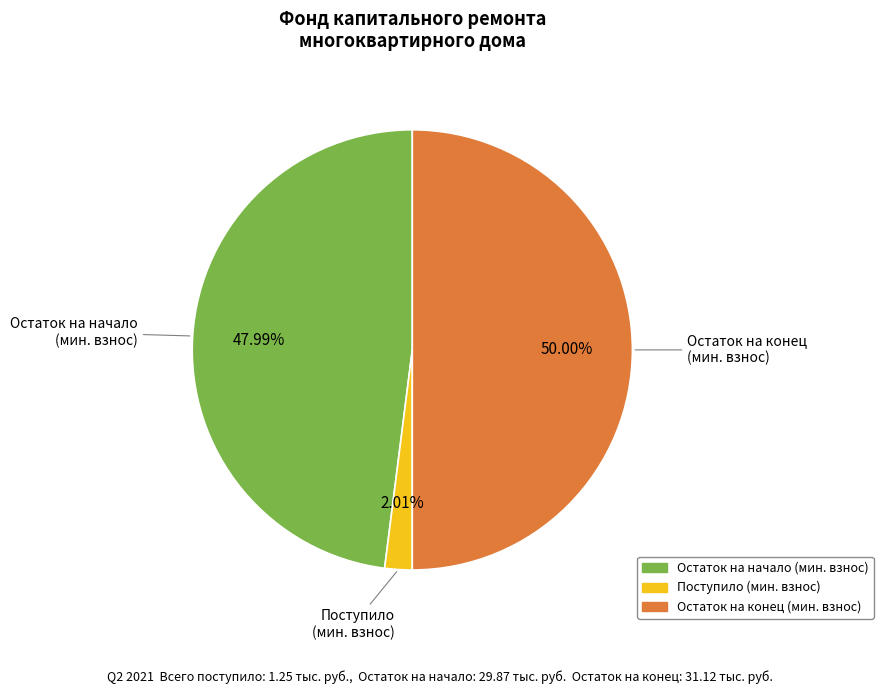

How many slices are in this pie chart?

3